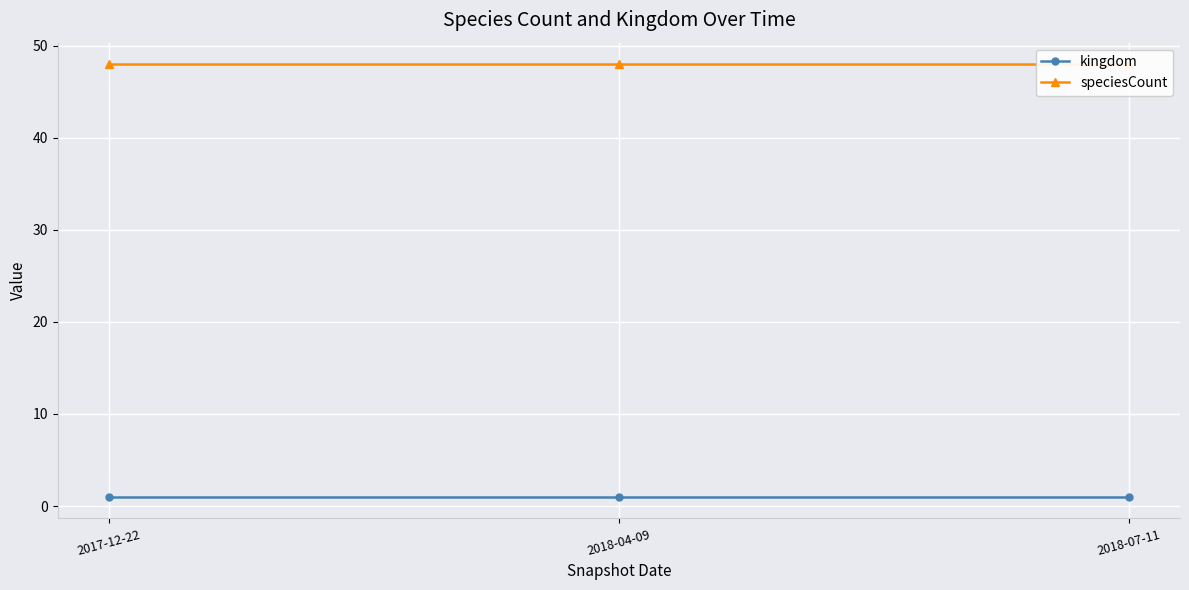

The kingdom series shows 1 at 2018-04-09. True or false?

False